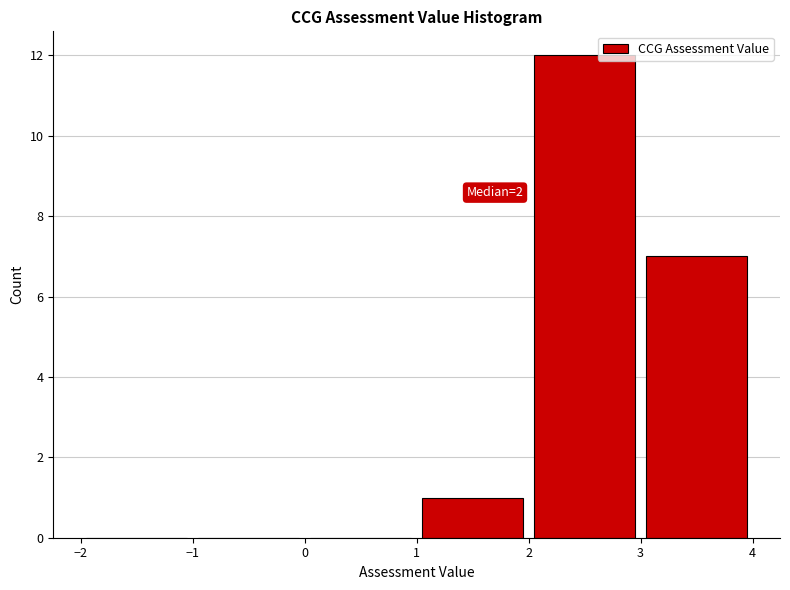

Which range on the x-axis has the tallest bar?

2 to 3